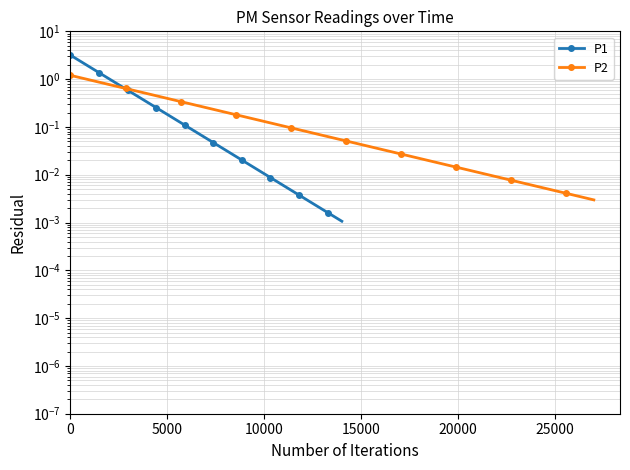

Which series has the largest total across all categories?

P1